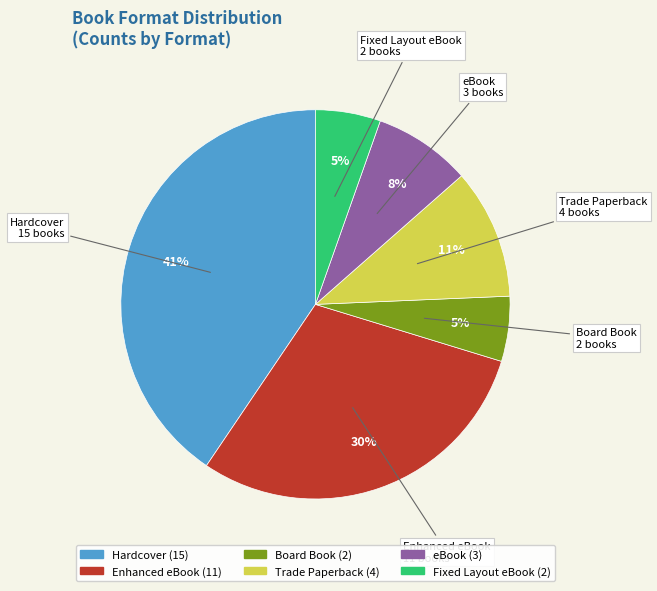

To the nearest percent, what percentage of the pie is Trade Paperback?

11%